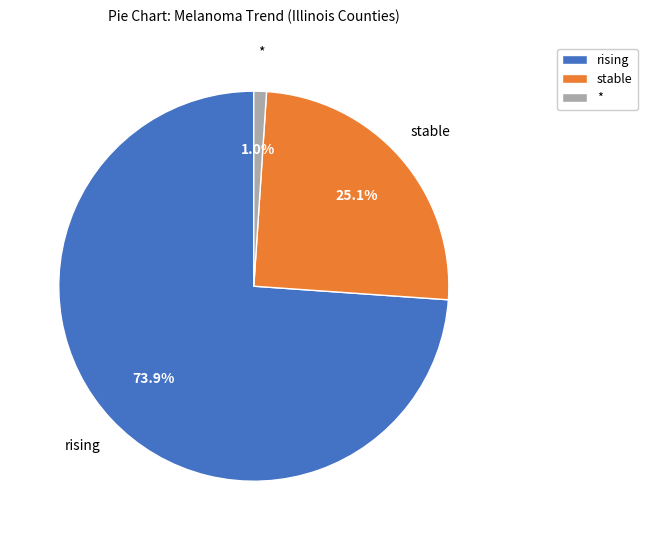

Which slice represents more than half of the pie?

rising